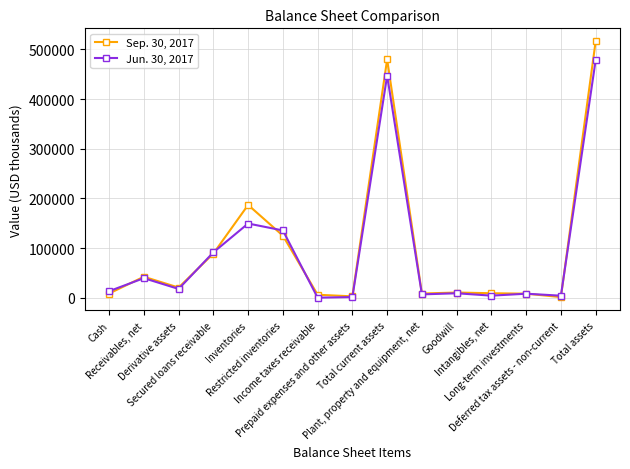

Does the chart have visible grid lines?

Yes